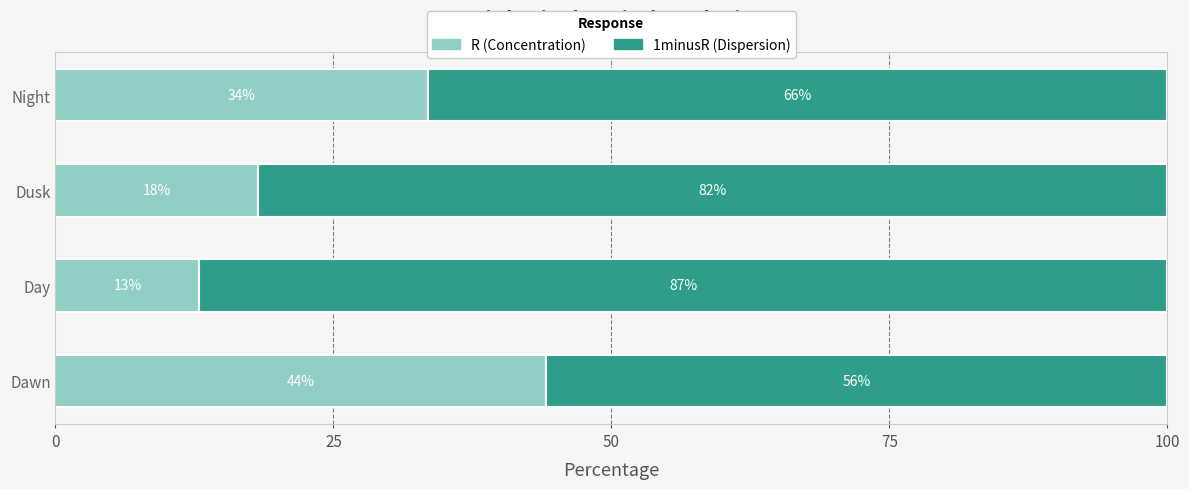

What is the total value across all series at Dusk?

100.0